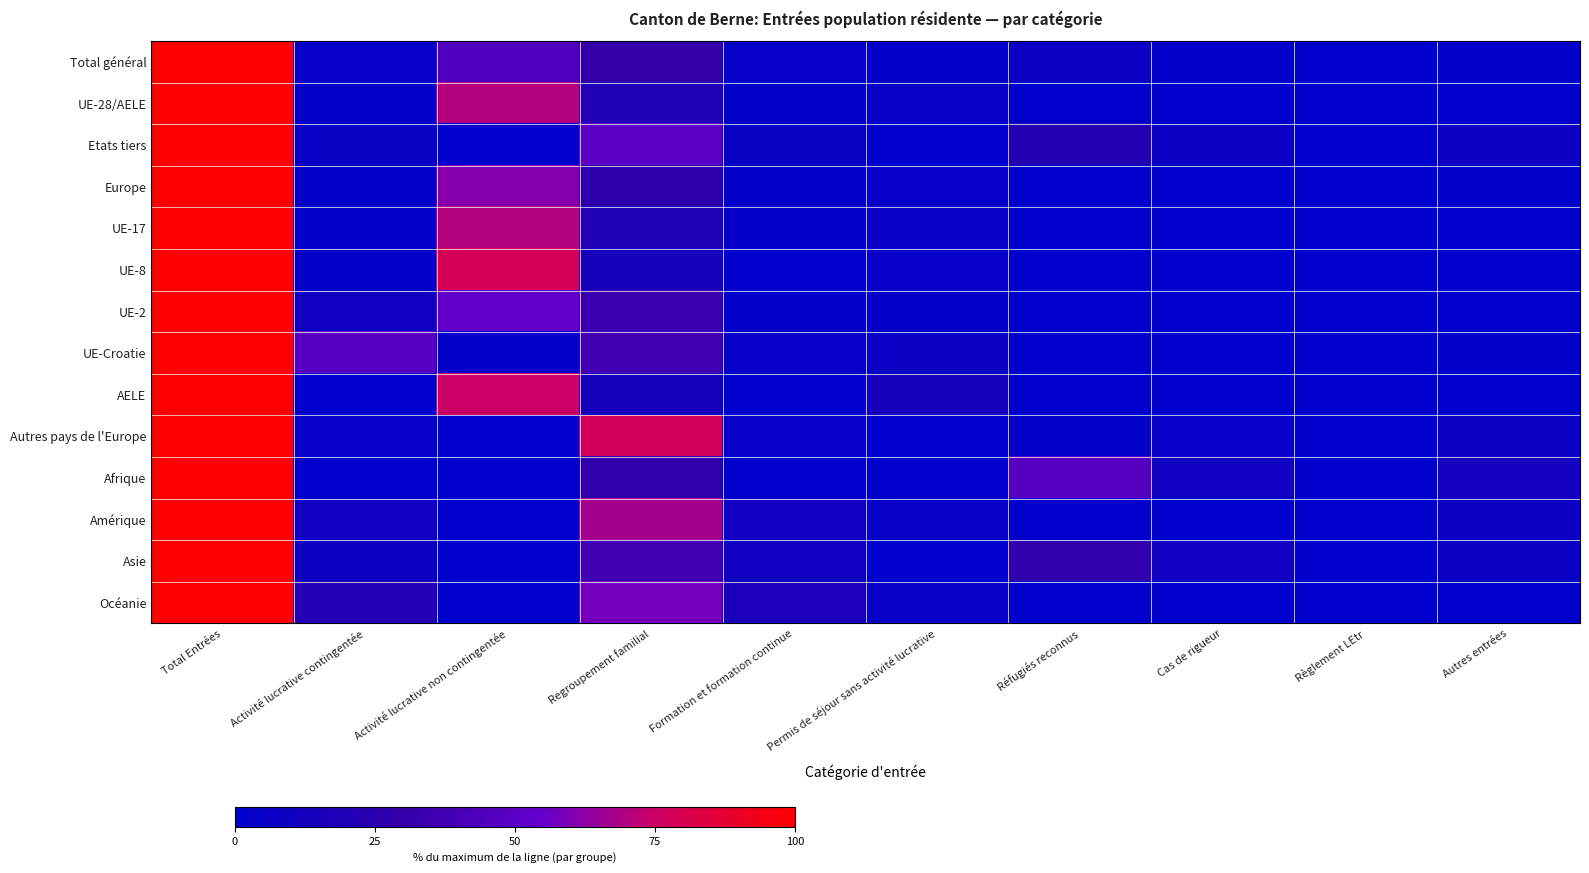

What is the maximum value shown in the chart?

100.0